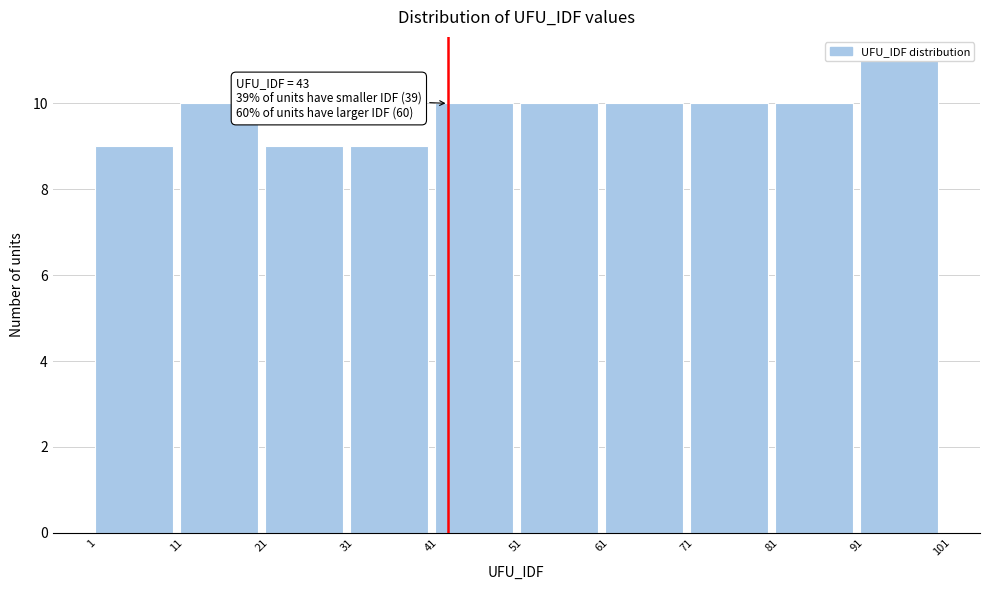

Over which range of the x-axis is the bar tallest?

91 to 101